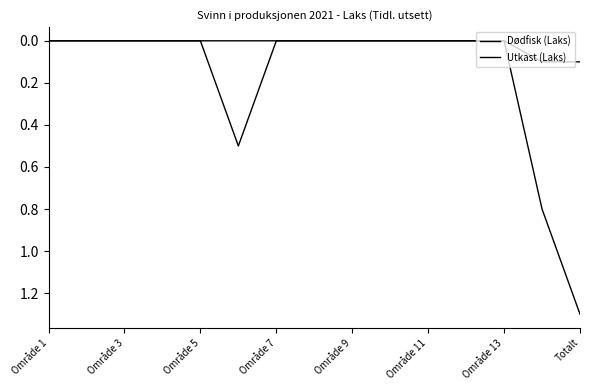

True or false: Utkast (Laks) and Dødfisk (Laks) intersect in this chart.

False